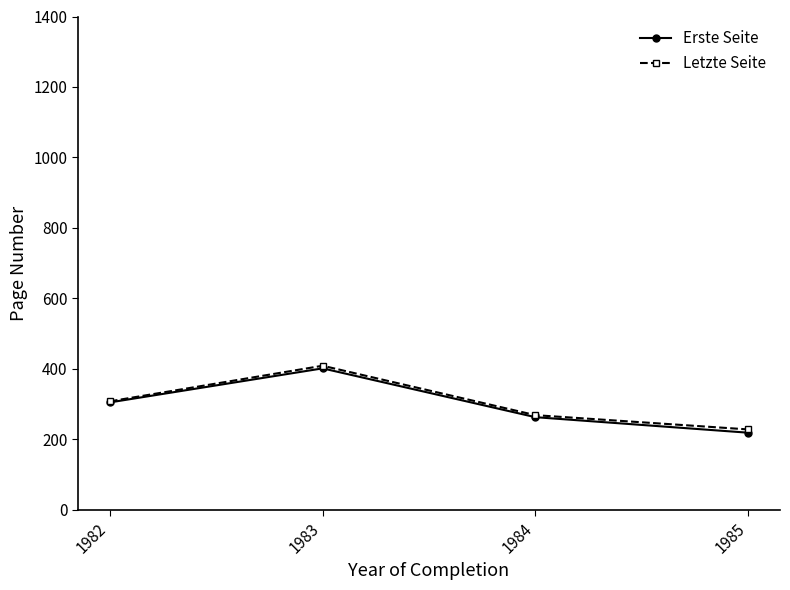

True or false: Erste Seite has a value of 681.7 at 1983.

False